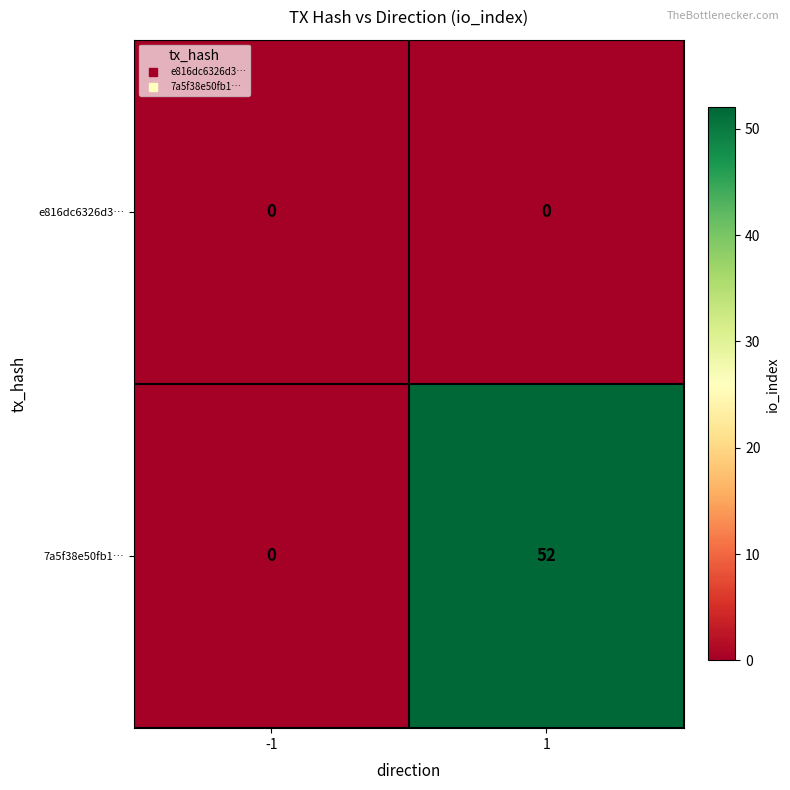

Is it true that 7a5f38e50fb1… equals 0 at -1?

True